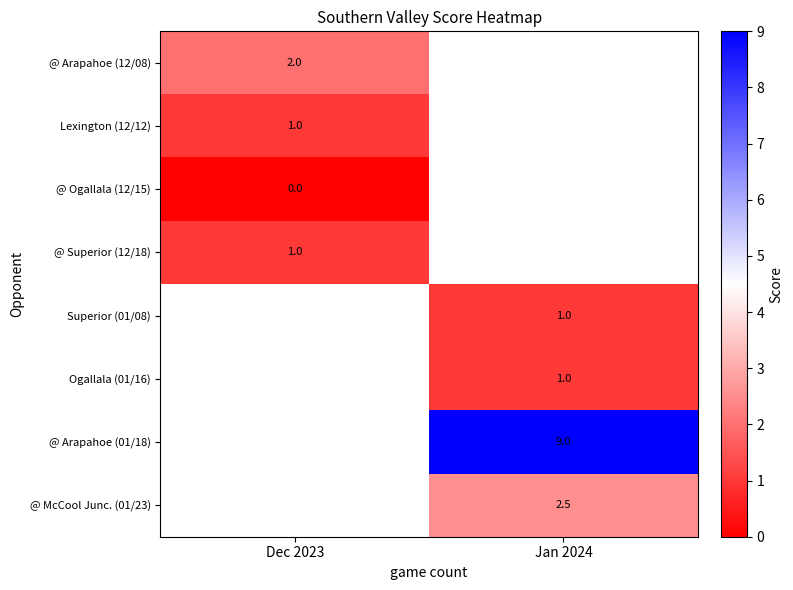

Is it true that Lexington (12/12) equals 1.0 at Dec 2023?

True